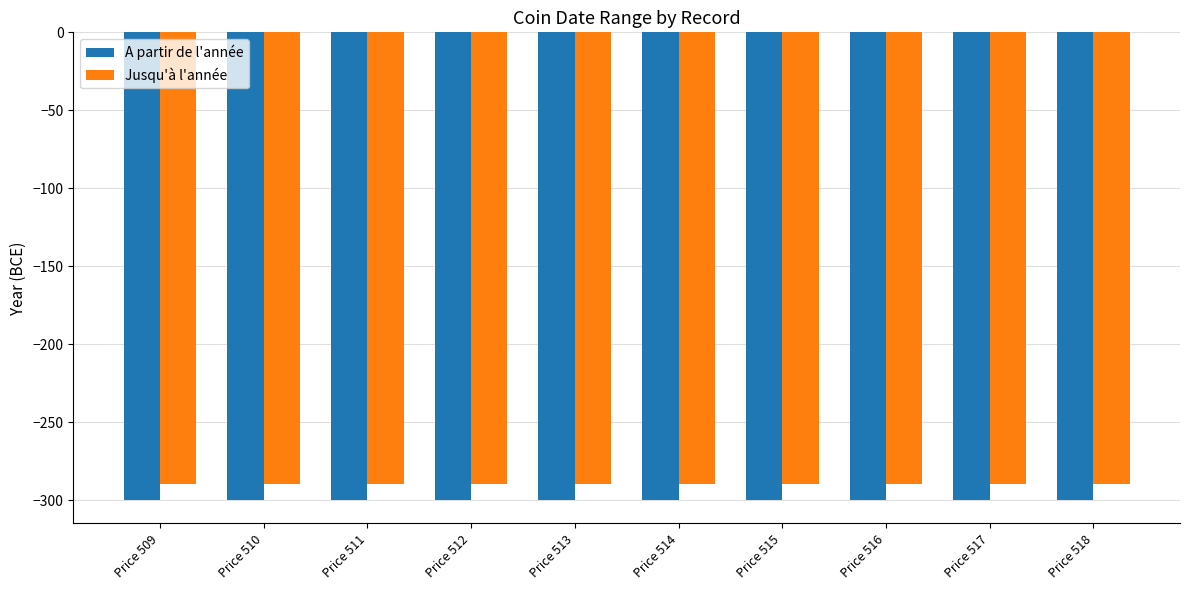

Rank the series by their maximum value, from highest to lowest.

Jusqu'à l'année, A partir de l'année